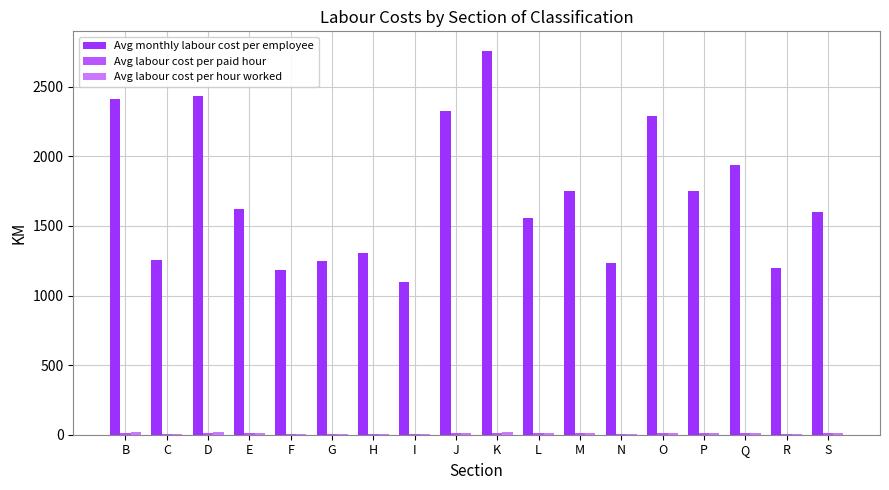

True or false: Avg labour cost per hour worked has a value of 7.8 at N.

True